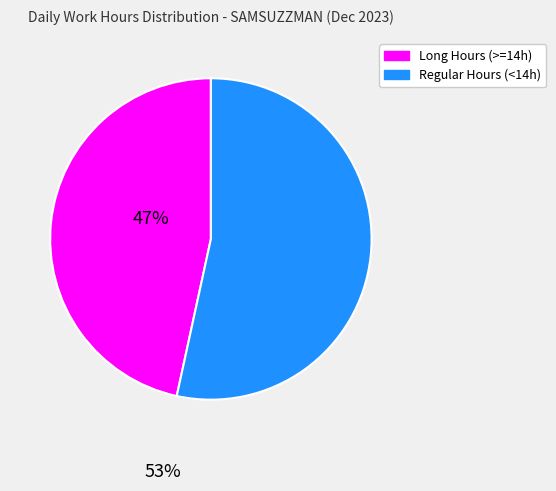

Does any single category account for the majority?

Yes